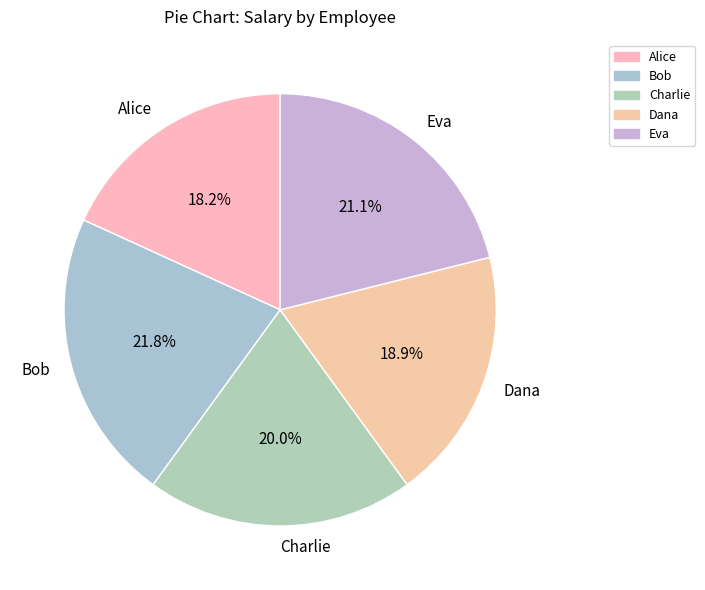

Rank the categories by value from highest to lowest.

Bob, Eva, Charlie, Dana, Alice